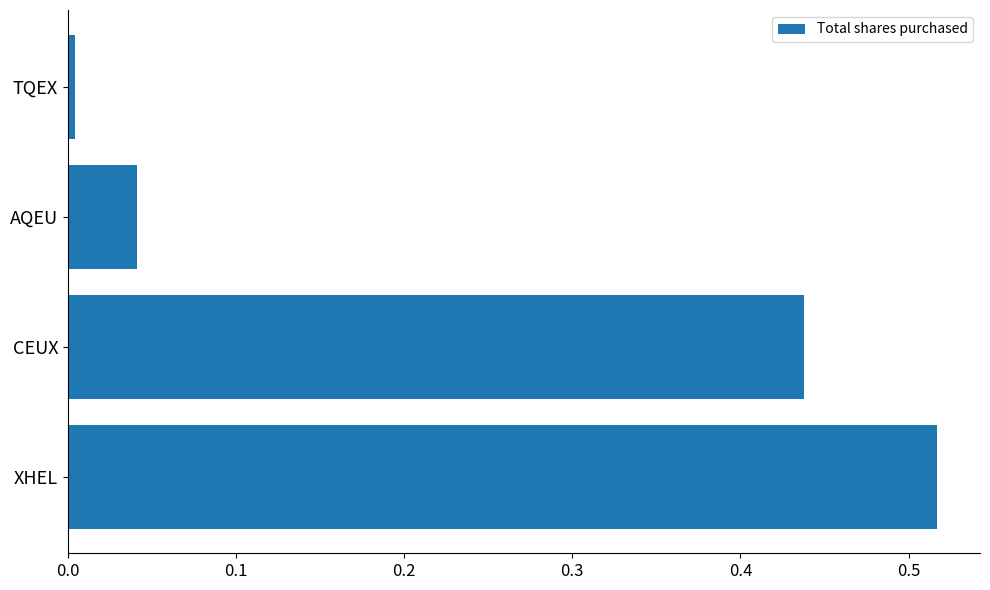

What is the sum of all values?

1.0